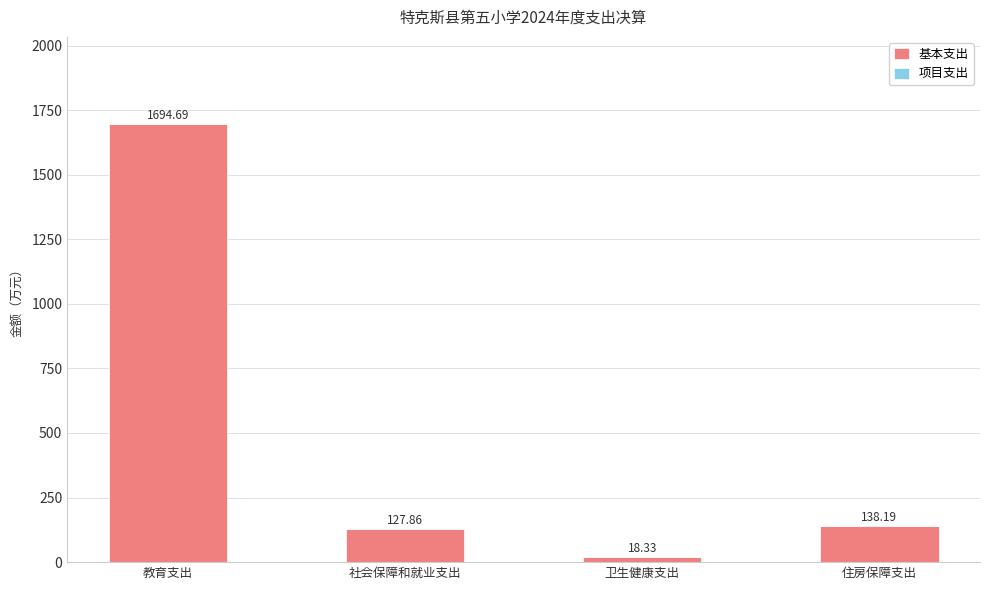

What is the average value?

494.8